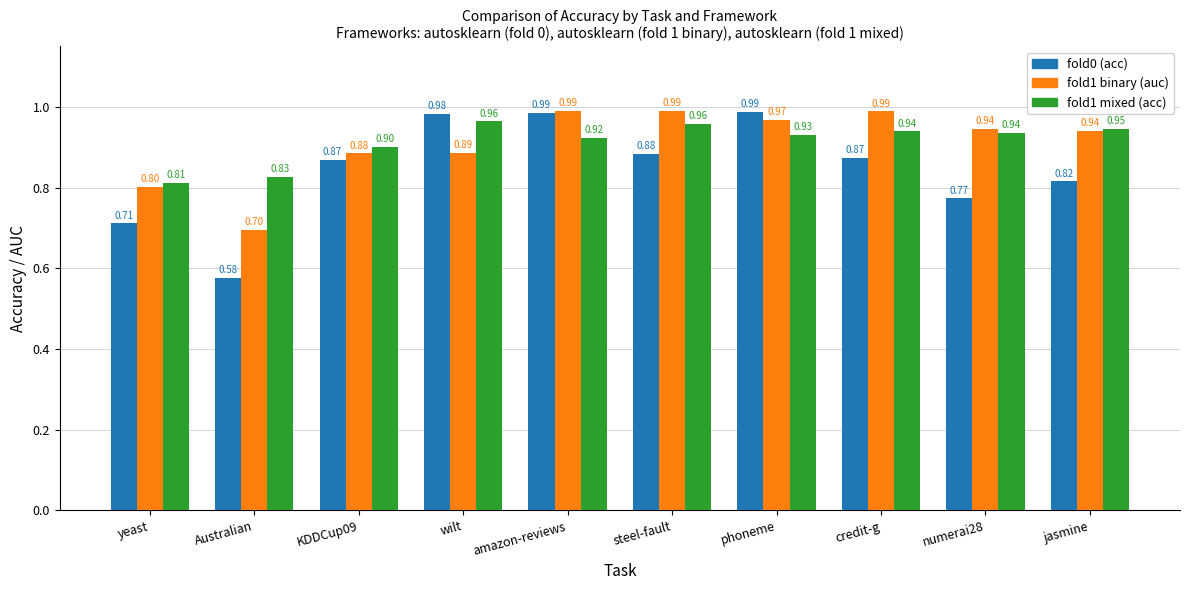

Which category has the lowest value across all series?

Australian